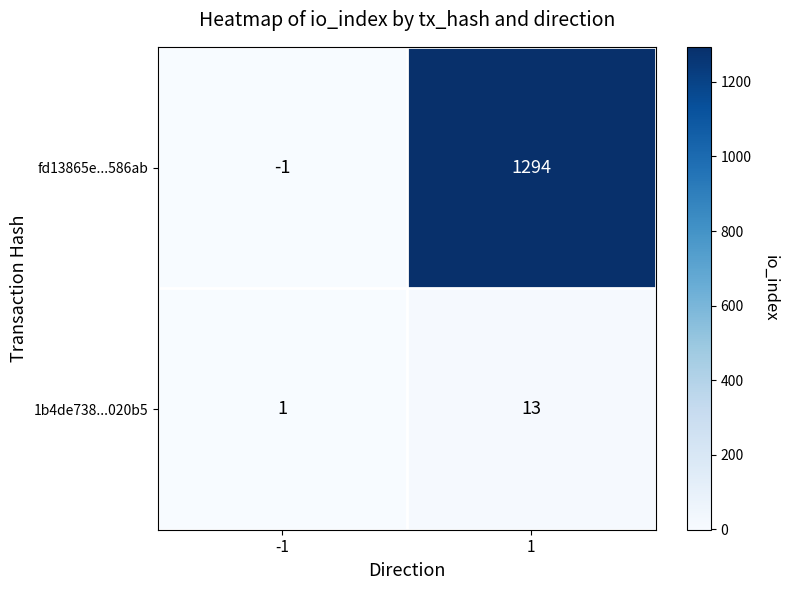

Read the fd13865e...586ab value at 1.

1294